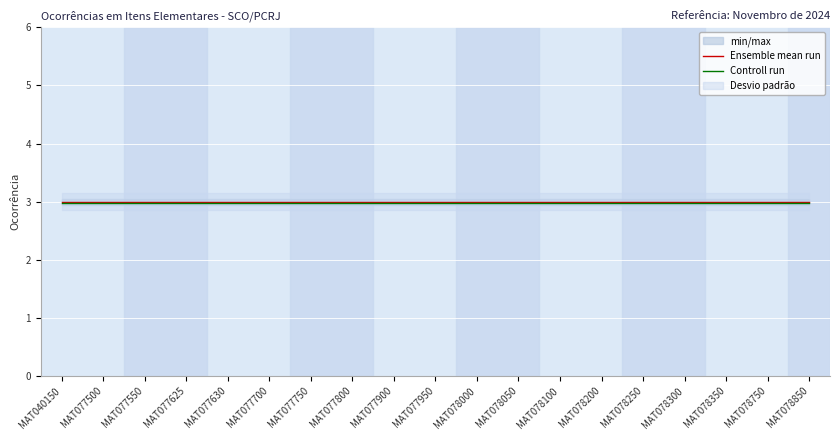

Reading left to right, what are all the values shown in this chart?

Ensemble mean run: MAT040150=3.0	MAT077500=3.0	MAT077550=3.0	MAT077625=3.0	MAT077630=3.0	MAT077700=3.0	MAT077750=3.0	MAT077800=3.0	MAT077900=3.0	MAT077950=3.0	MAT078000=3.0	MAT078050=3.0	MAT078100=3.0	MAT078200=3.0	MAT078250=3.0	MAT078300=3.0	MAT078350=3.0	MAT078750=3.0	MAT078850=3.0
Controll run: MAT040150=3.0	MAT077500=3.0	MAT077550=3.0	MAT077625=3.0	MAT077630=3.0	MAT077700=3.0	MAT077750=3.0	MAT077800=3.0	MAT077900=3.0	MAT077950=3.0	MAT078000=3.0	MAT078050=3.0	MAT078100=3.0	MAT078200=3.0	MAT078250=3.0	MAT078300=3.0	MAT078350=3.0	MAT078750=3.0	MAT078850=3.0